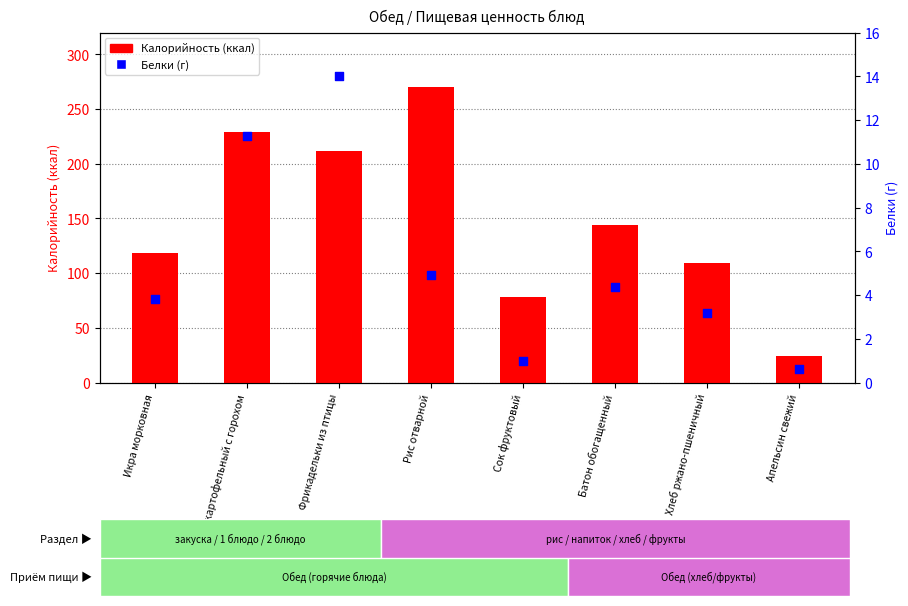

At which category is the sum across all series the highest?

Рис отварной